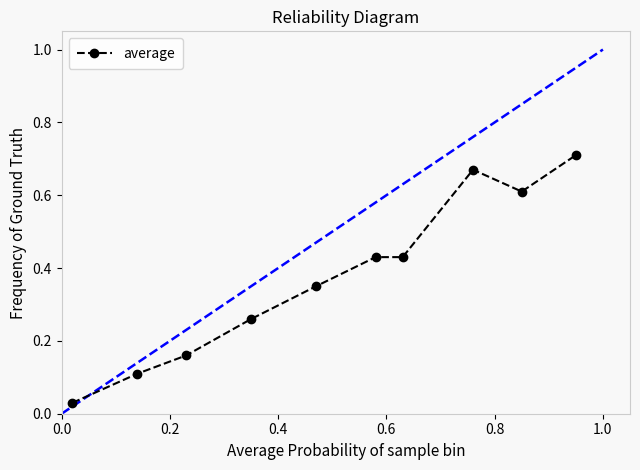

True or false: average has more than 0 interior local peaks.

True